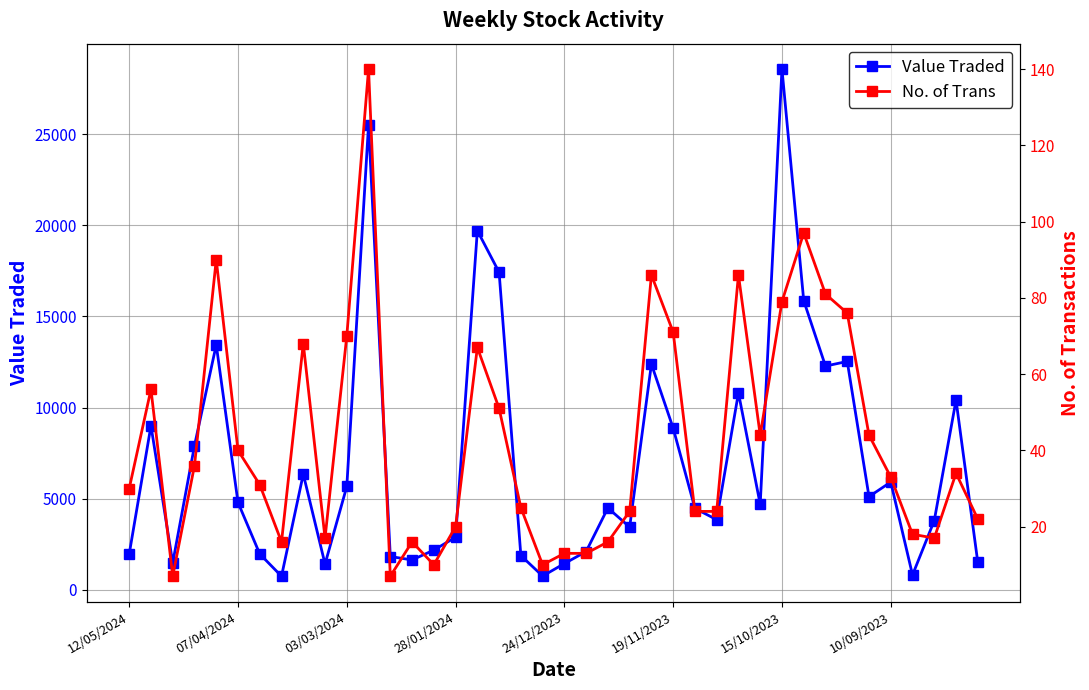

The Value Traded series shows 4678 at 28/01/2024. True or false?

False